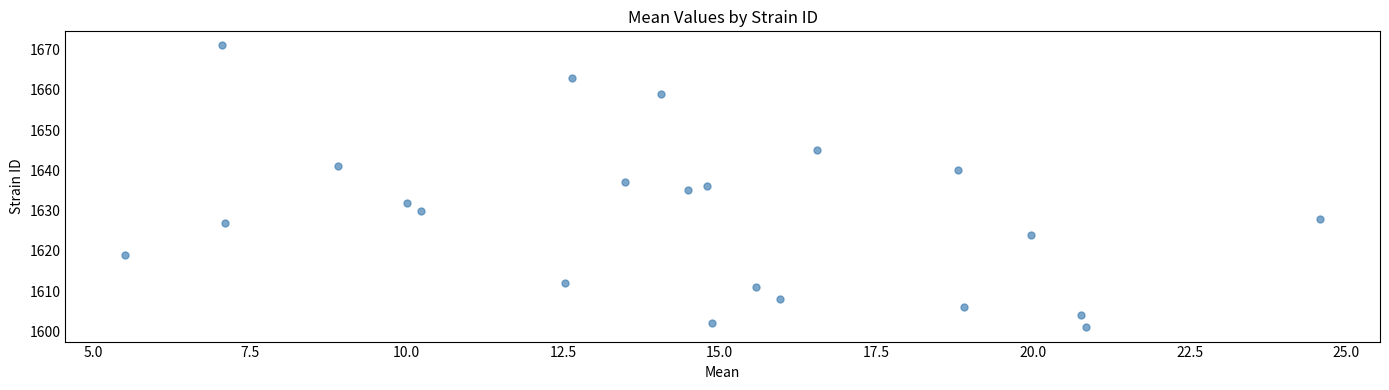

What is the range of Y values (max minus min)?

70